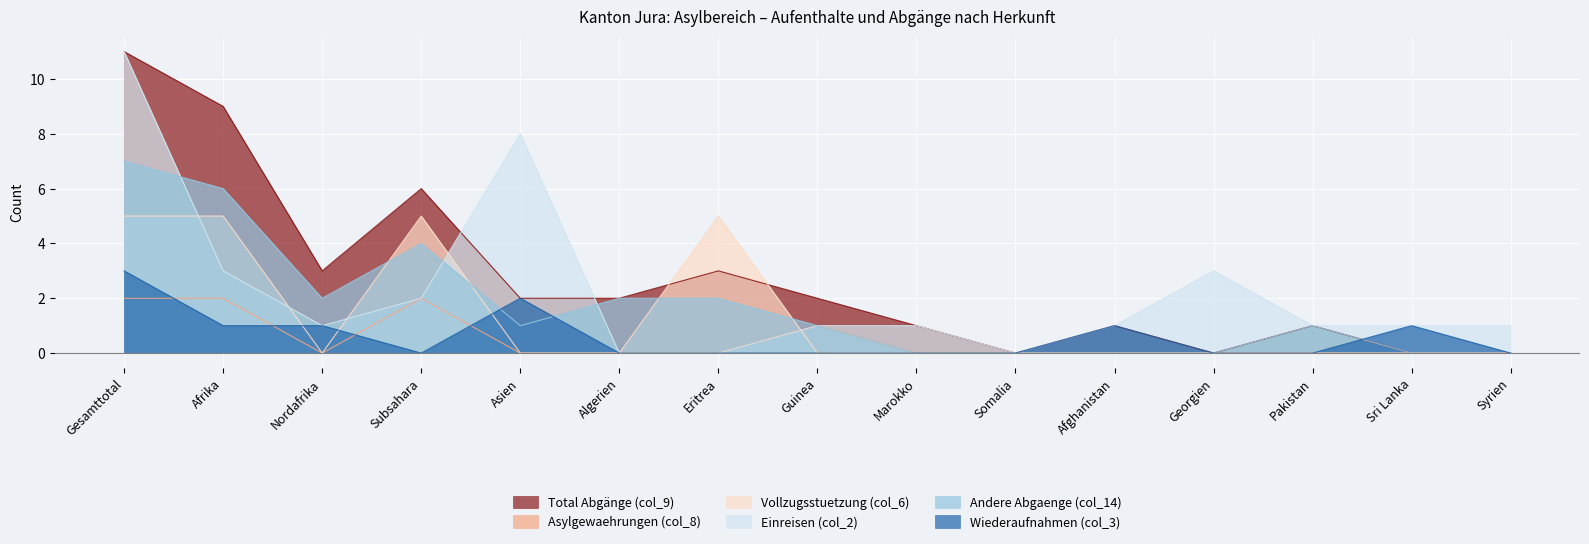

What position from the left is Syrien?

15